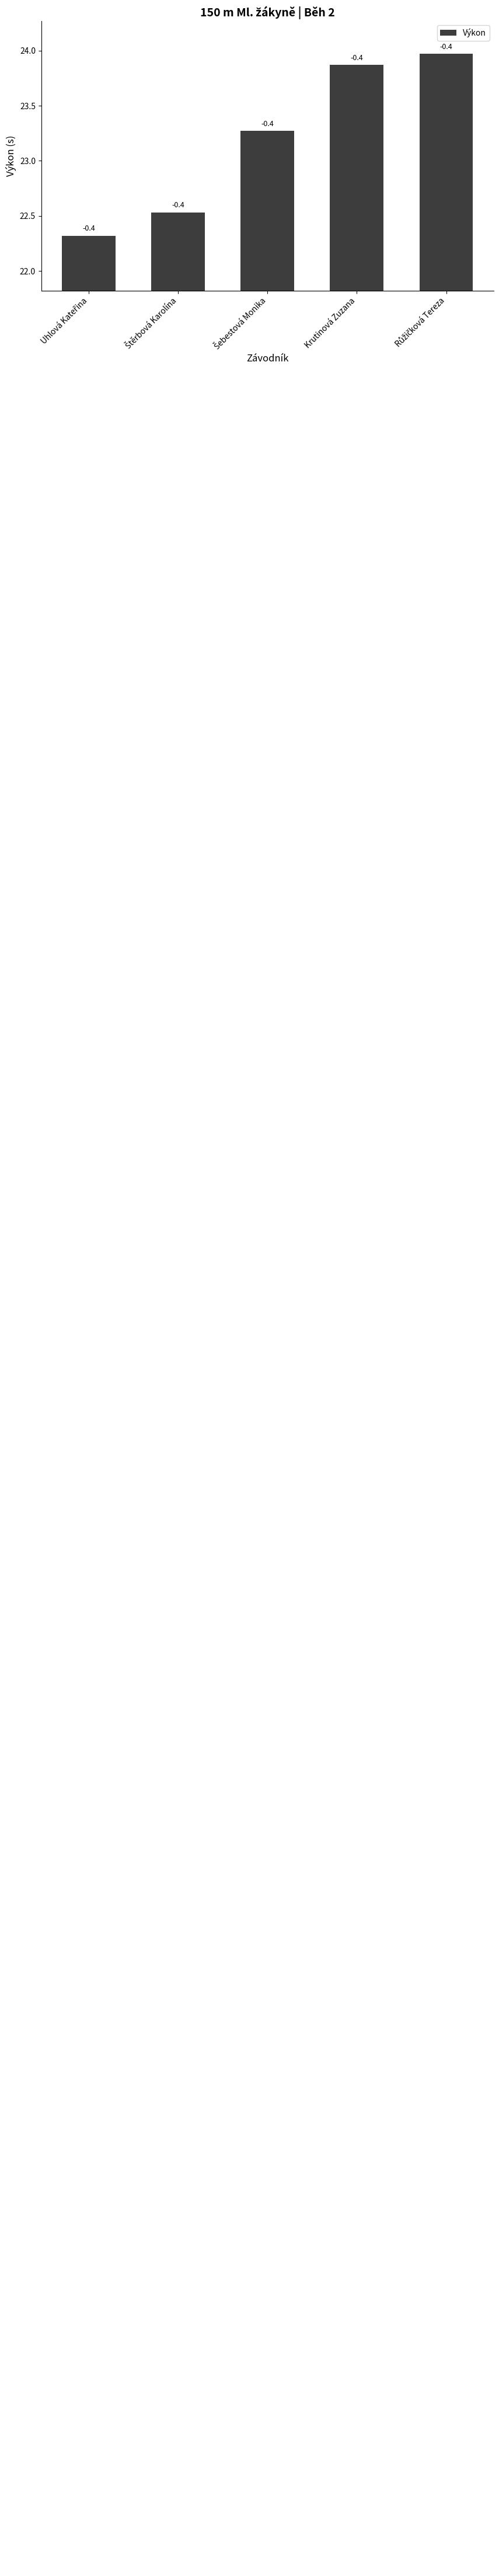

What value does the data have at Růžičková Tereza?

24.0